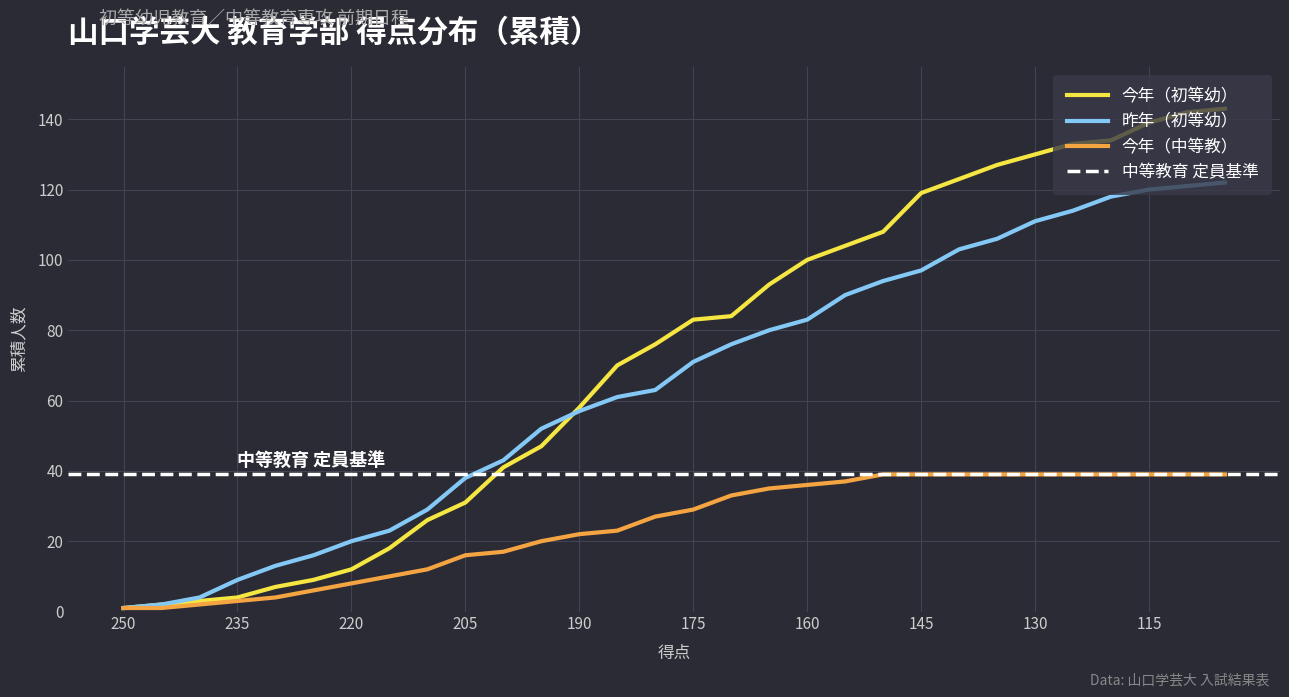

What is the difference between the 昨年（初等幼） values at 230 and 125?

101